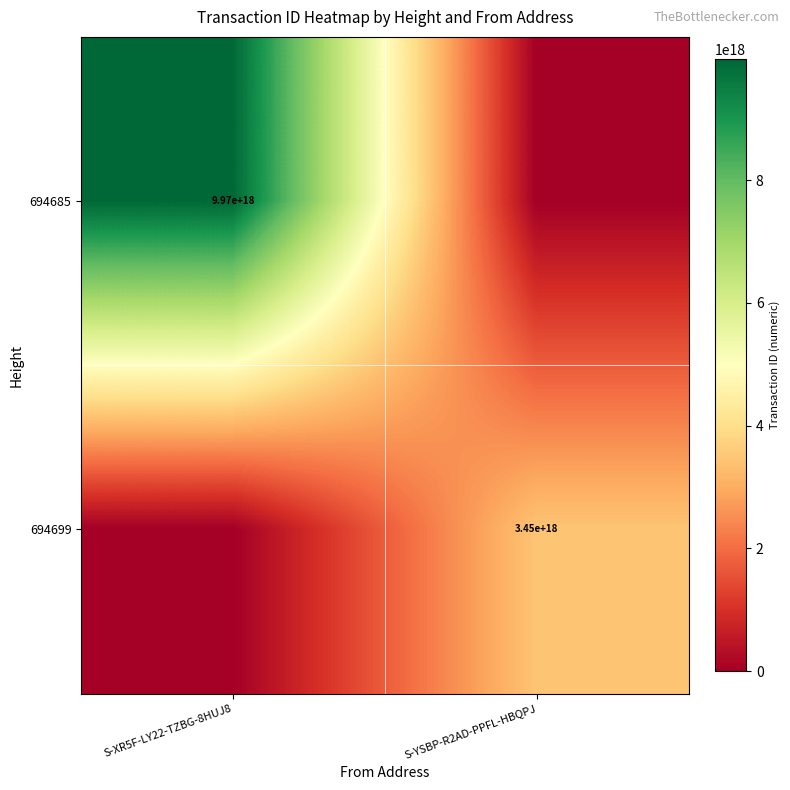

Is it true that 694699 equals 3450000000000000000 at S-YSBP-R2AD-PPFL-HBQPJ?

True